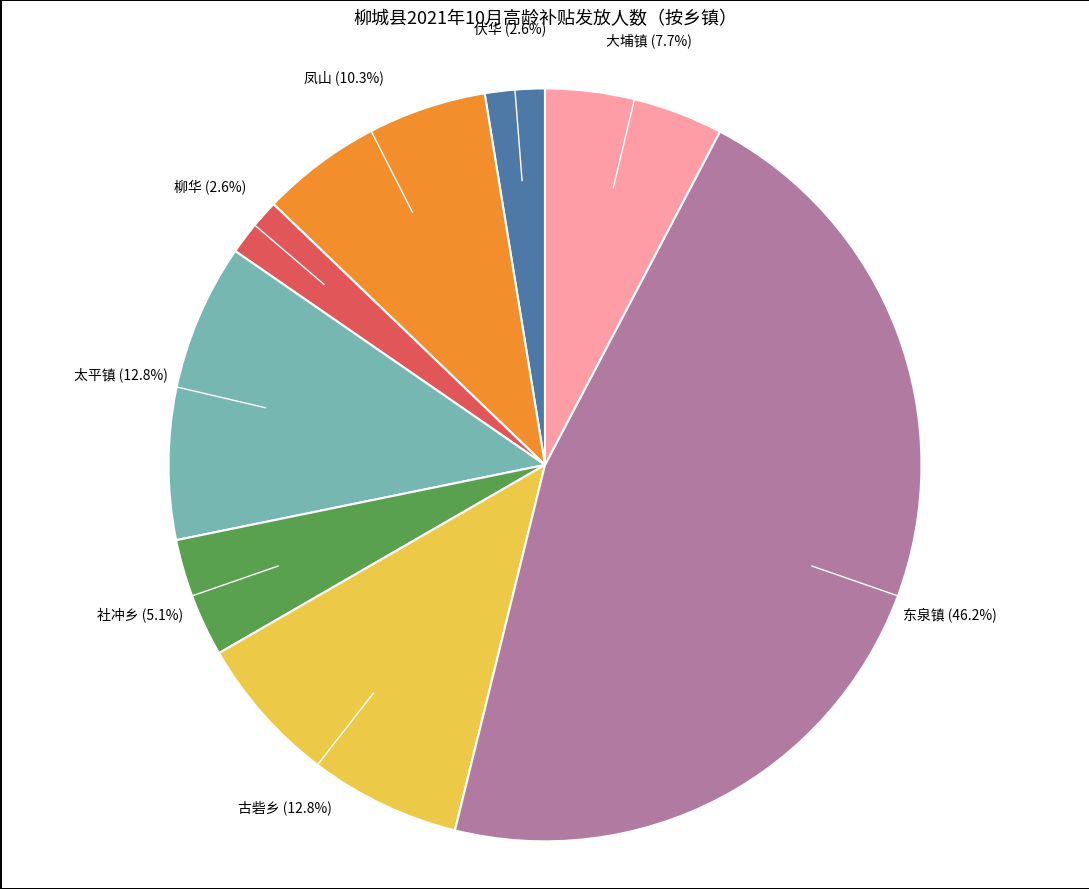

What percentage do 凤山 and 太平镇 together represent?

23.1%